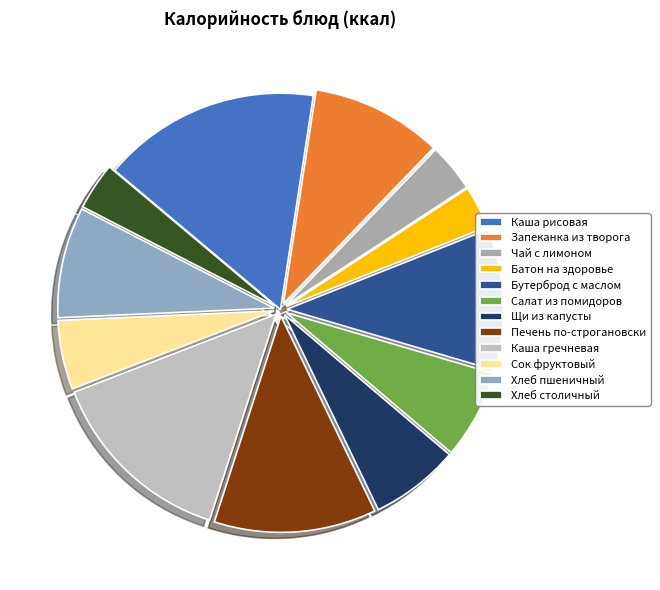

How many slices are in this pie chart?

12